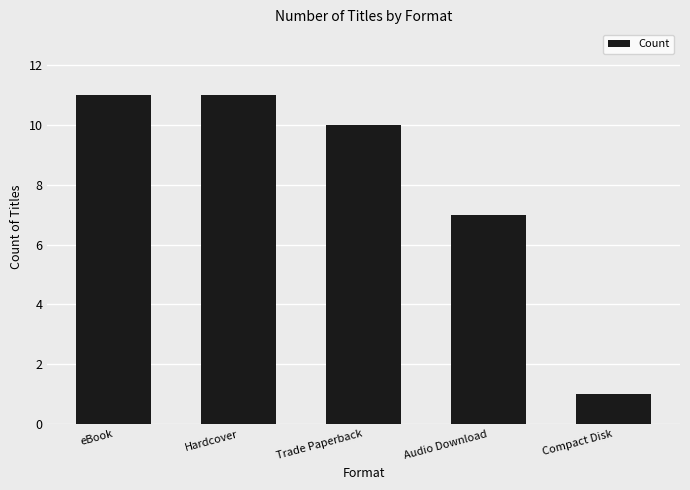

What is the label of the 4th bar from the right?

Hardcover